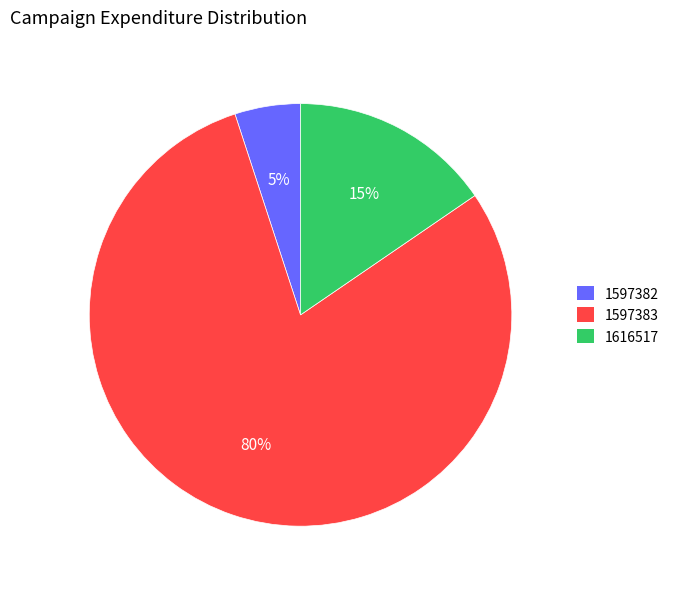

What is the smallest slice in the pie chart?

1597382